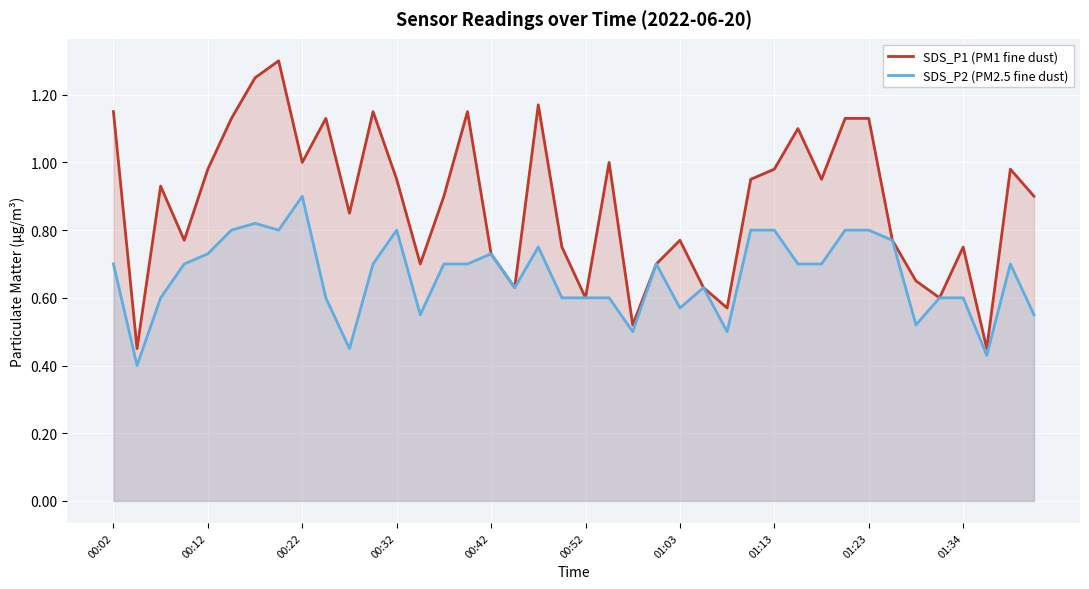

List the series in order of their overall mean, lowest first.

SDS_P2 (PM2.5 fine dust), SDS_P1 (PM1 fine dust)